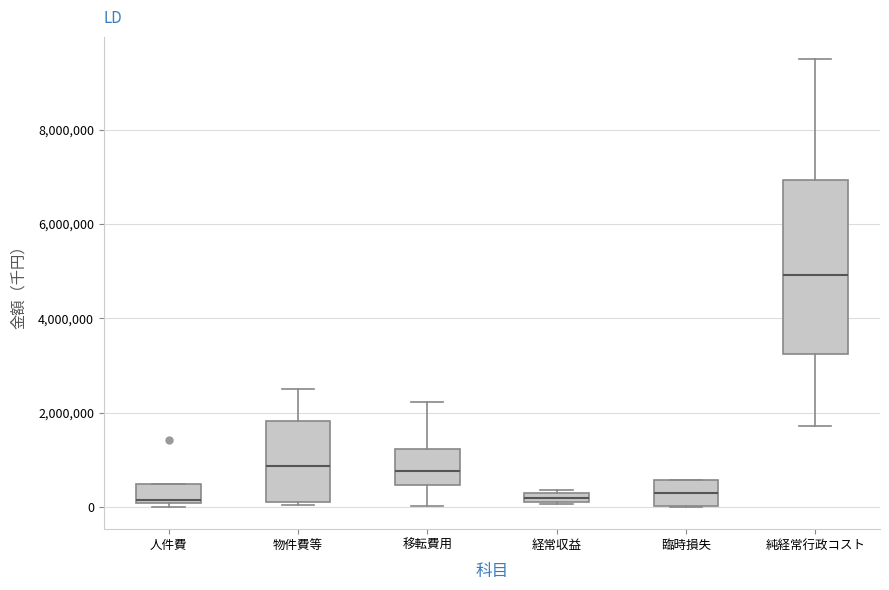

Which box's median line is the highest?

純経常行政コスト